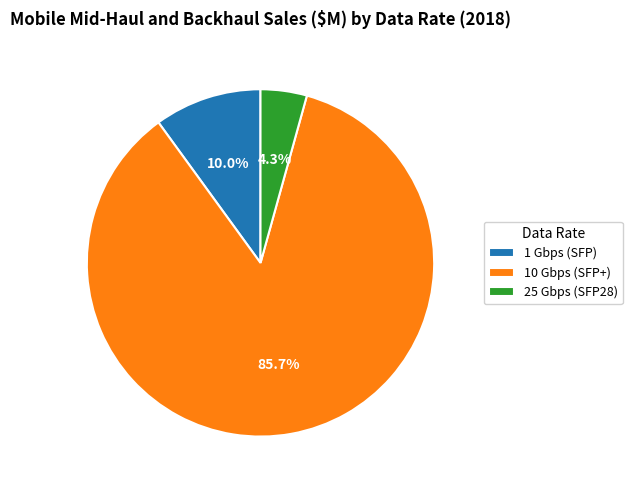

Which category has the biggest portion of the pie?

10 Gbps (SFP+)